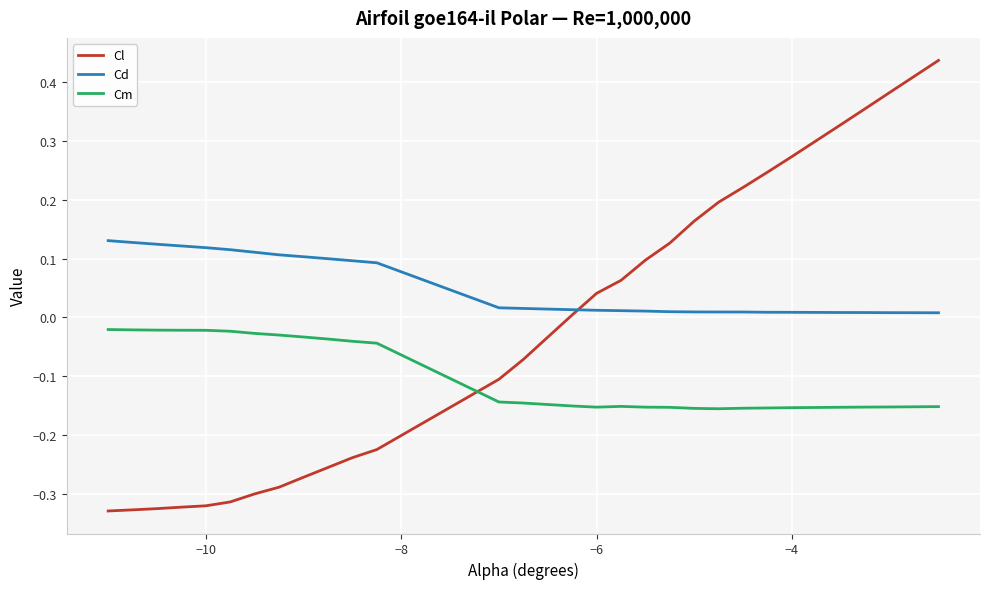

What are all the series names shown in the legend?

Cl, Cd, Cm